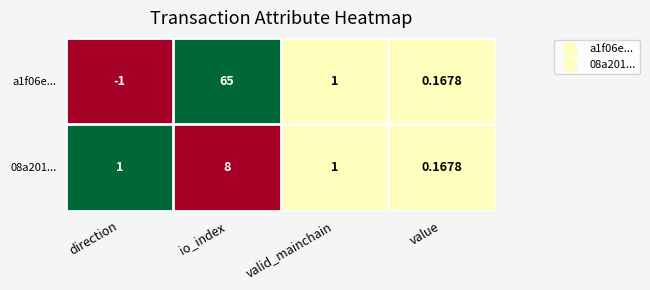

At which label is a1f06e... closest to 32?

valid_mainchain